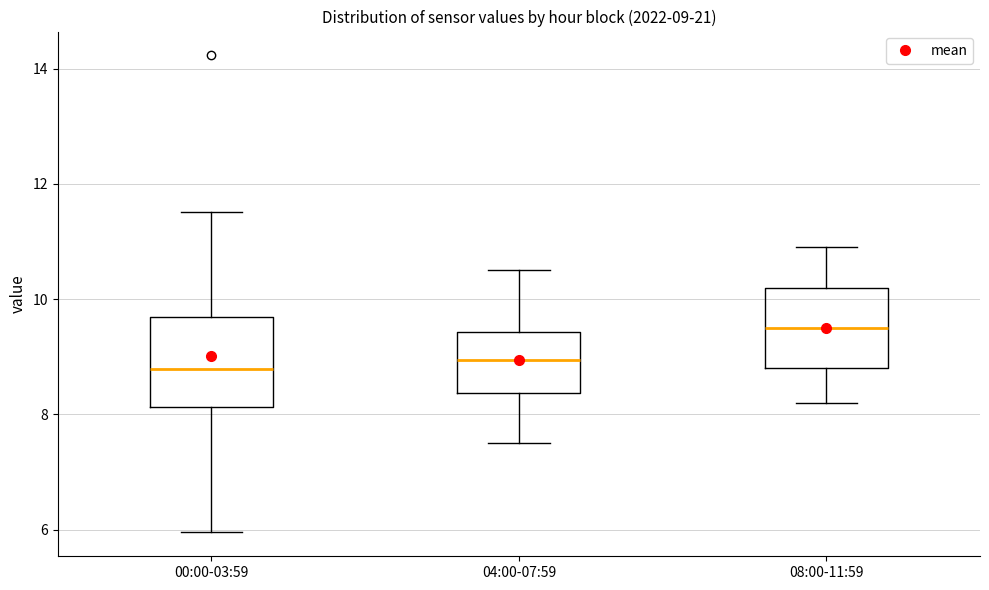

Which box's median line is the highest?

08:00-11:59